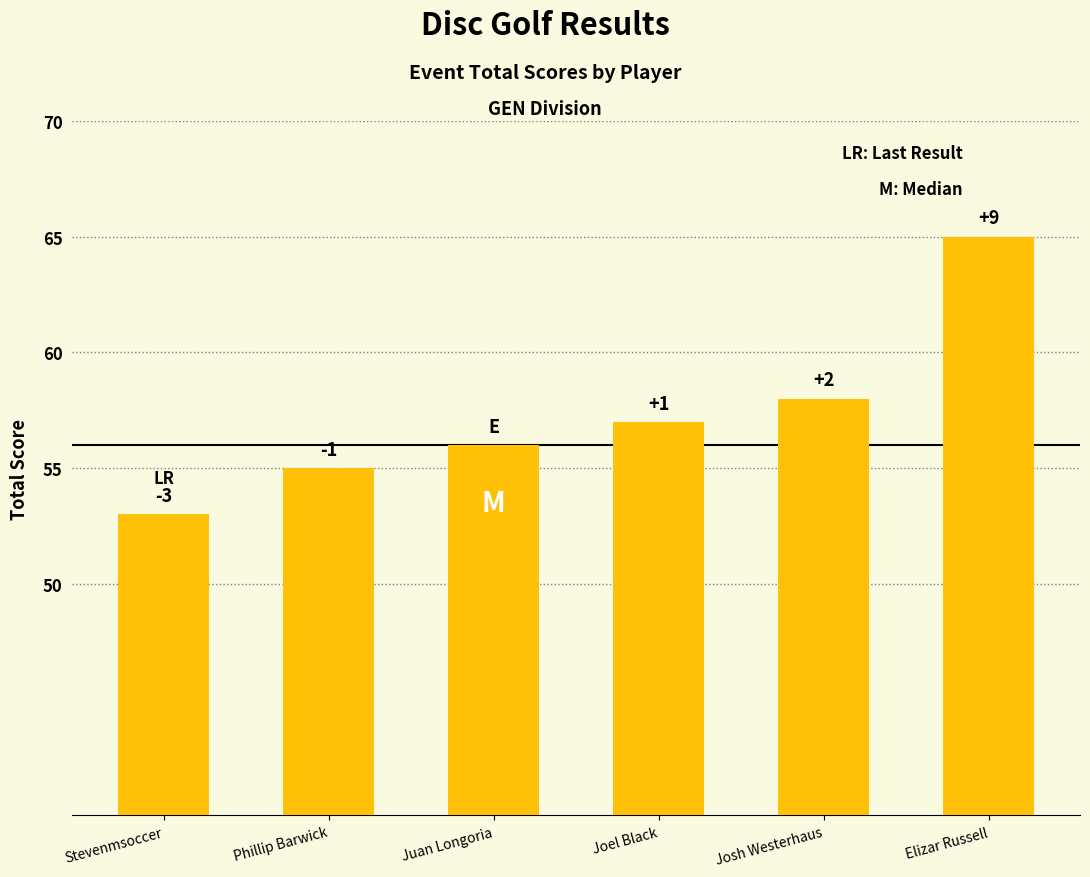

How many bars are there in total?

6